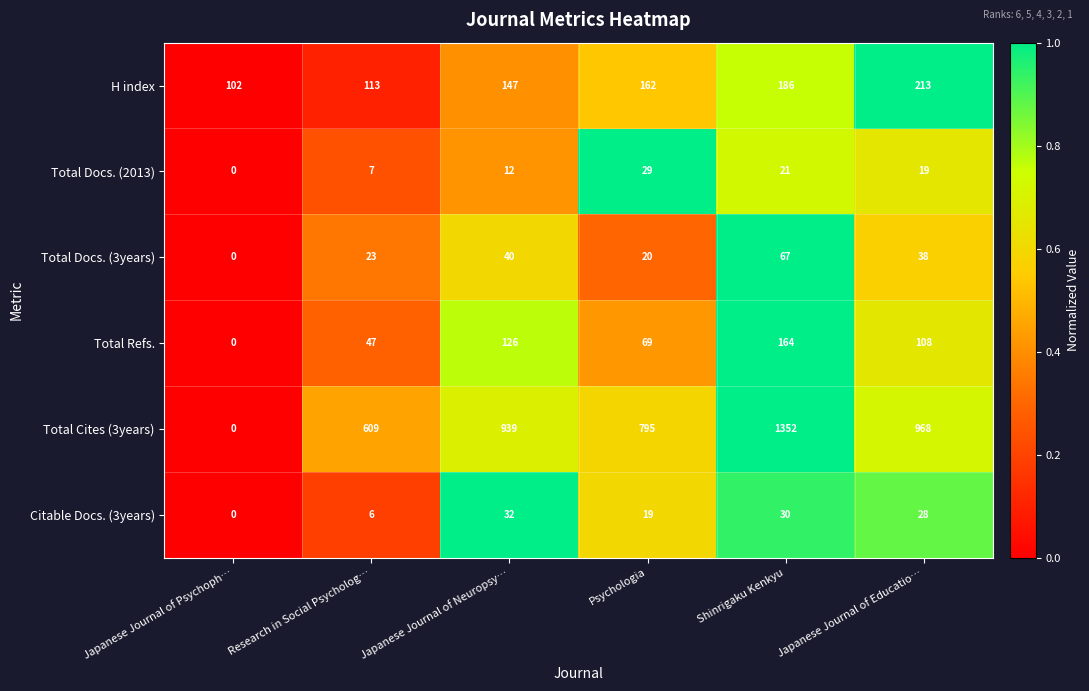

What is the spread (max minus min) of values at Japanese Journal of Neuropsy…?

927